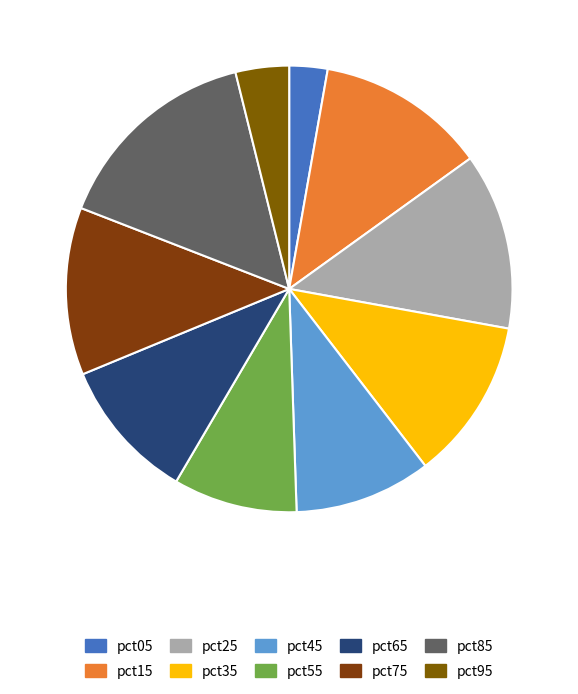

How many slices are in this pie chart?

10